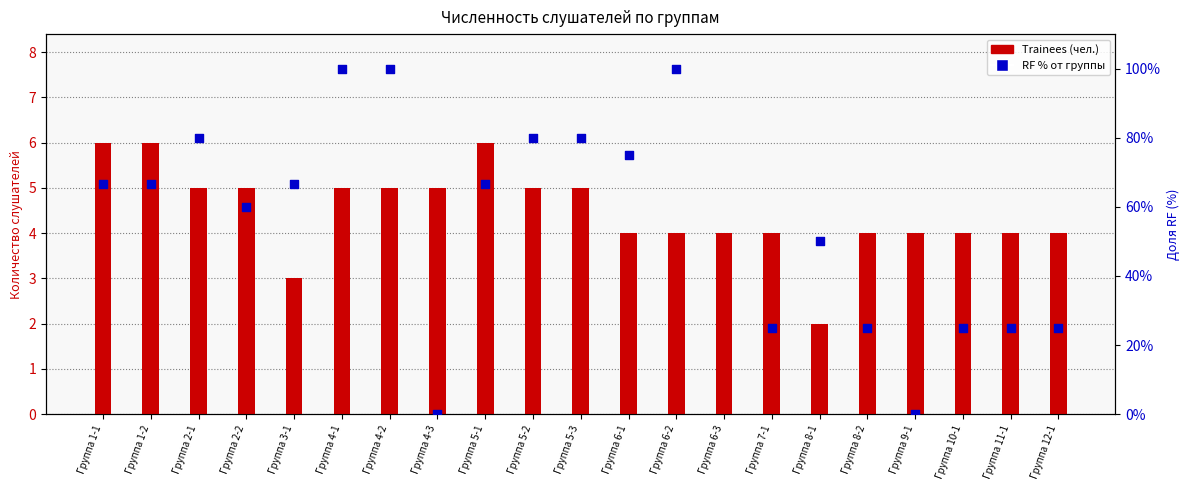

Which series reaches the maximum Y coordinate?

RF %